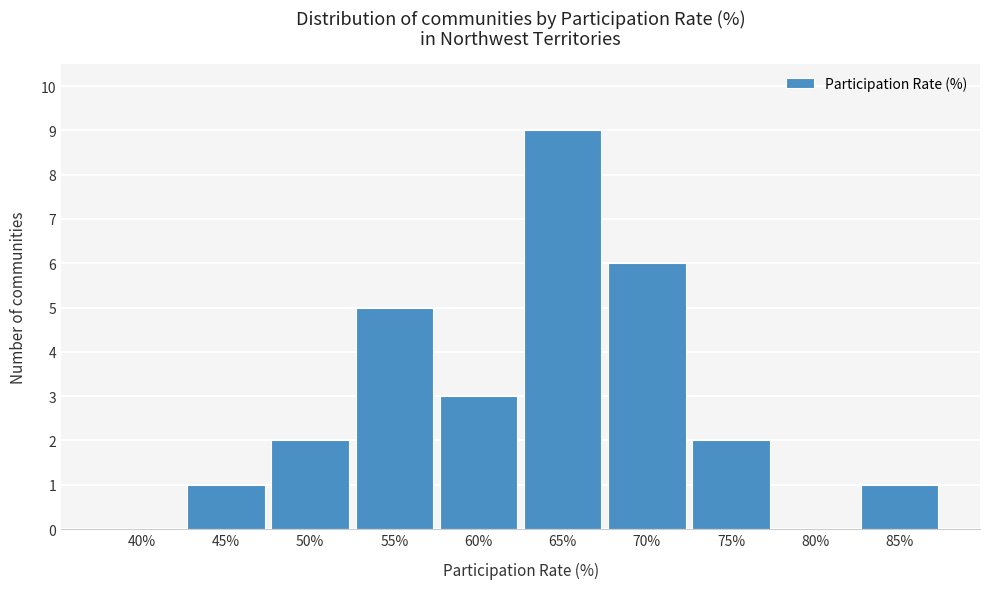

Reading left to right, extract all data points from this chart.

40%=0	45%=1	50%=2	55%=5	60%=3	65%=9	70%=6	75%=2	80%=0	85%=1